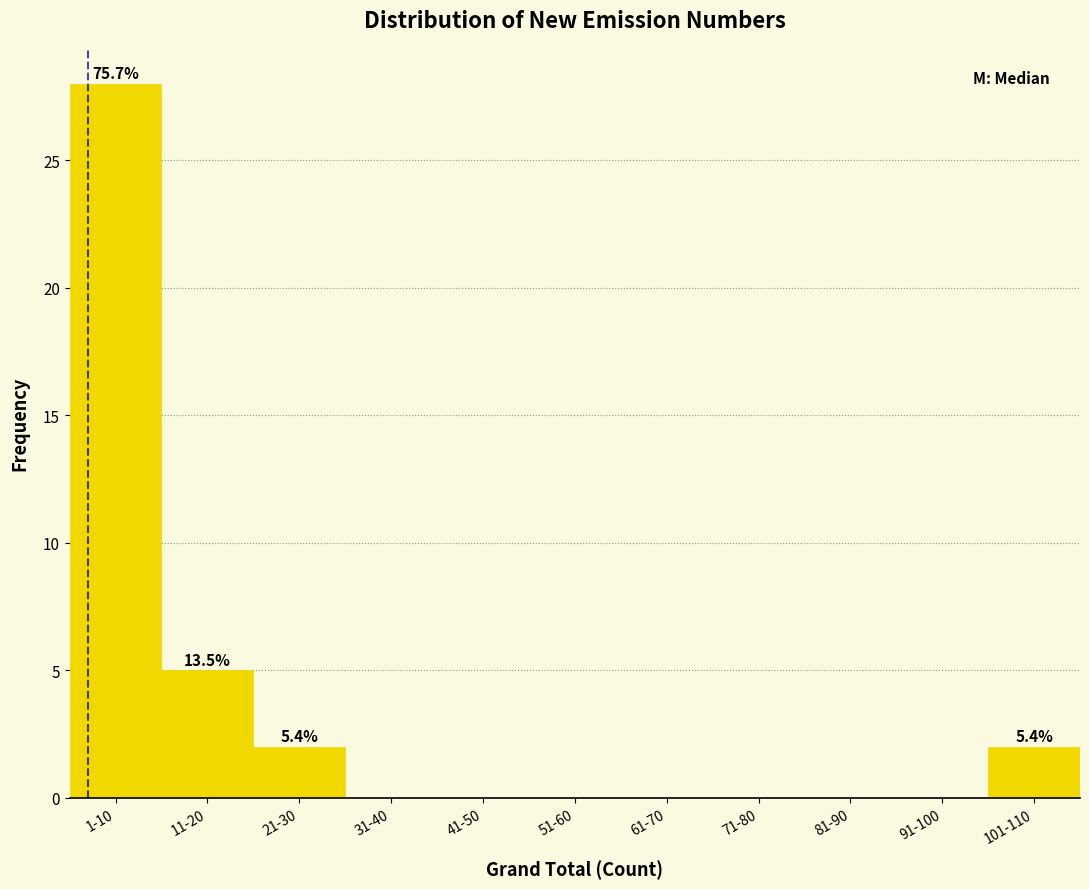

Reading right to left, what are all the values shown in this chart?

101-110=2	91-100=0	81-90=0	71-80=0	61-70=0	51-60=0	41-50=0	31-40=0	21-30=2	11-20=5	1-10=28